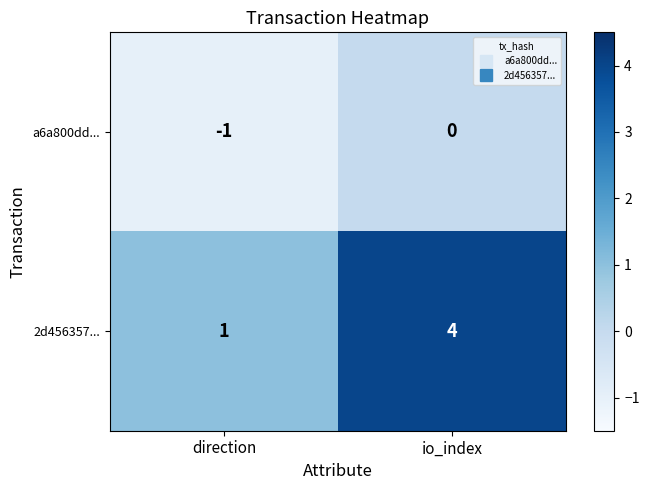

What is the total value across all series at io_index?

4